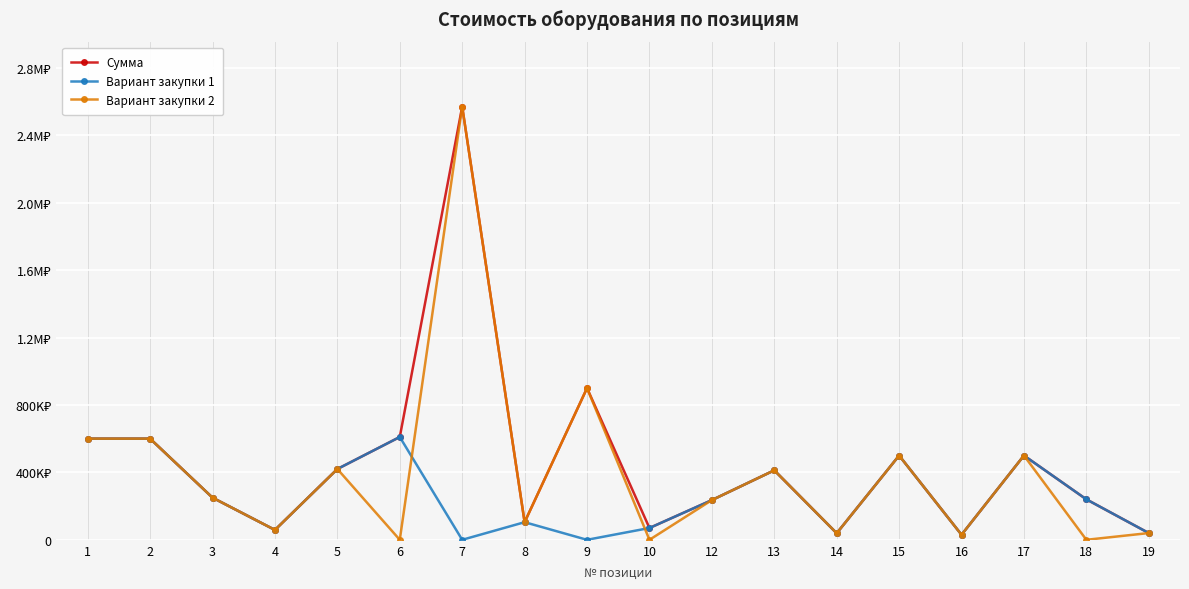

What are all the series names shown in the legend?

Сумма, Вариант закупки 1, Вариант закупки 2